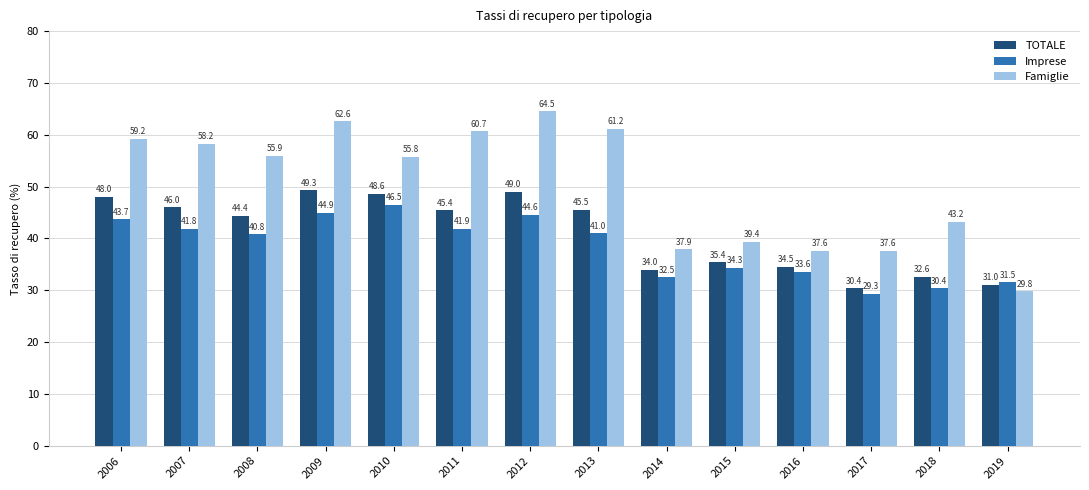

What is the value of the Famiglie bar at the 2nd from the left?

58.2